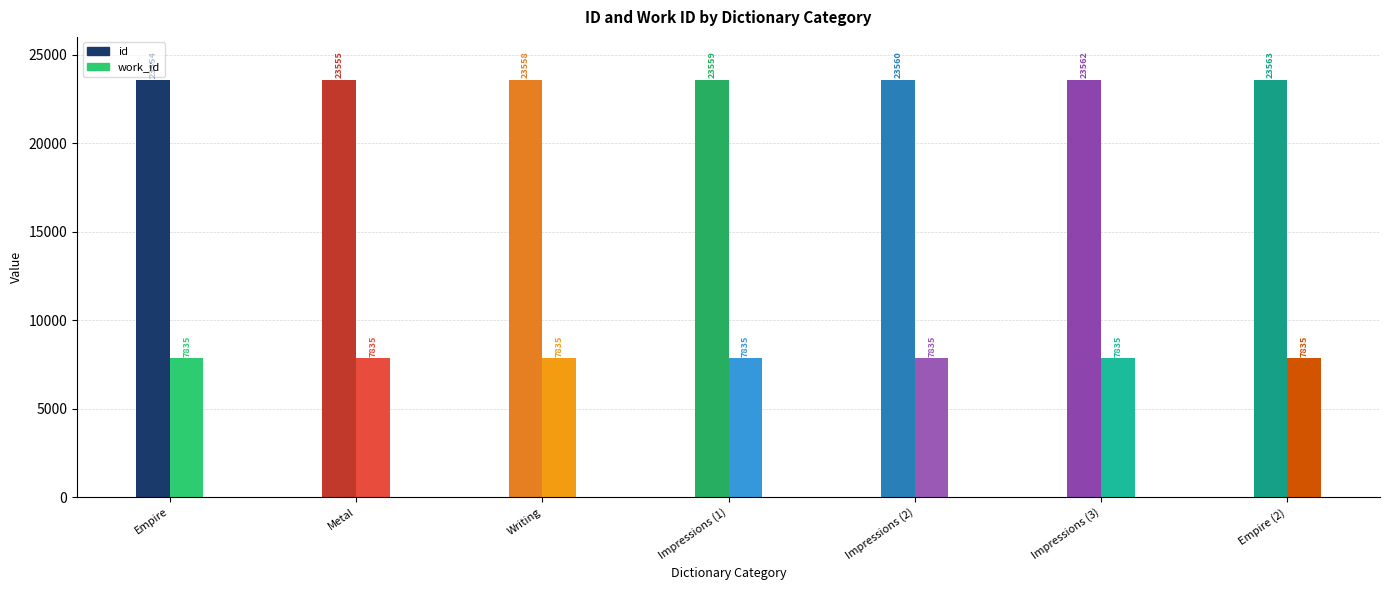

True or false: work_id has a value of 7835 at Empire.

True